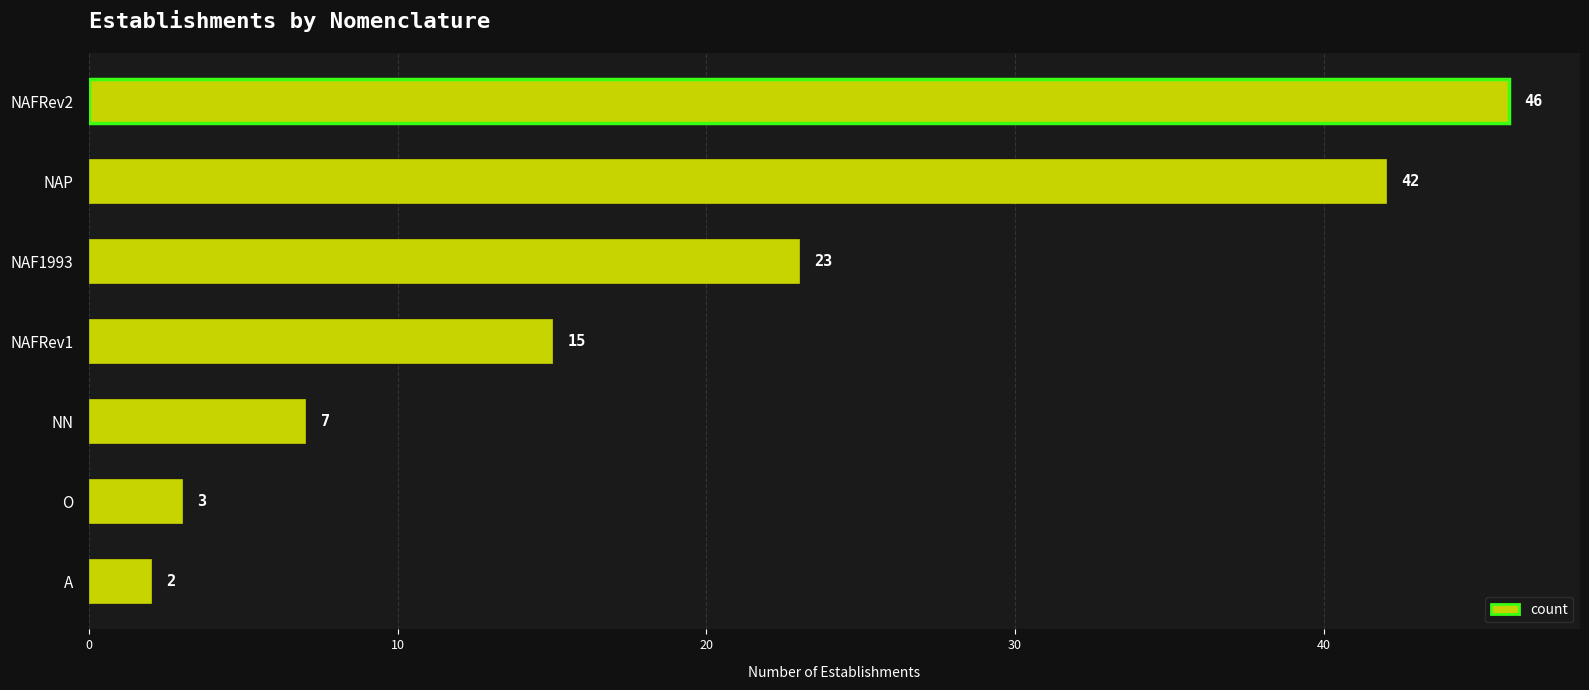

List the labels in order of value, smallest first.

A, O, NN, NAFRev1, NAF1993, NAP, NAFRev2